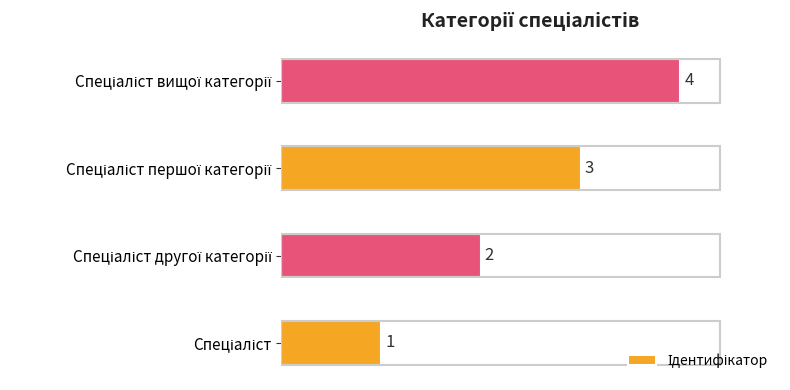

What is the sum of all values?

10